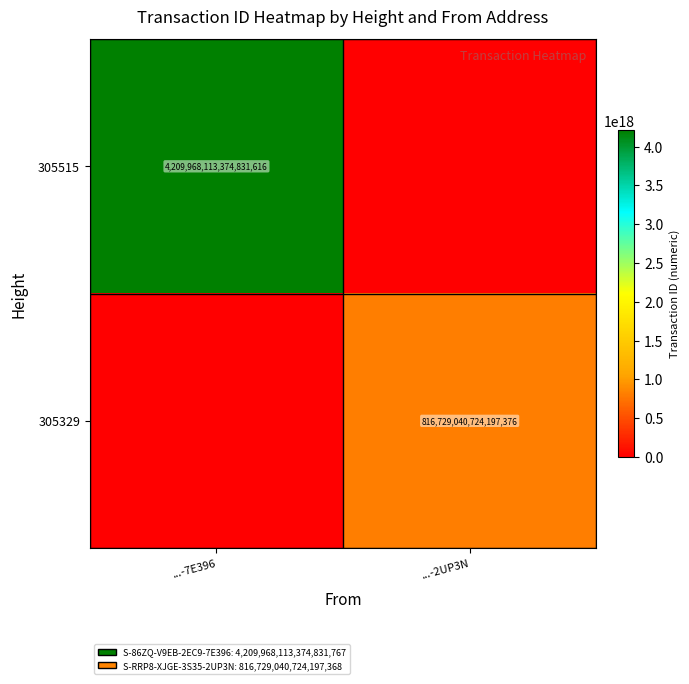

What is the total value across all series at ...-7E396?

4209968113374831616